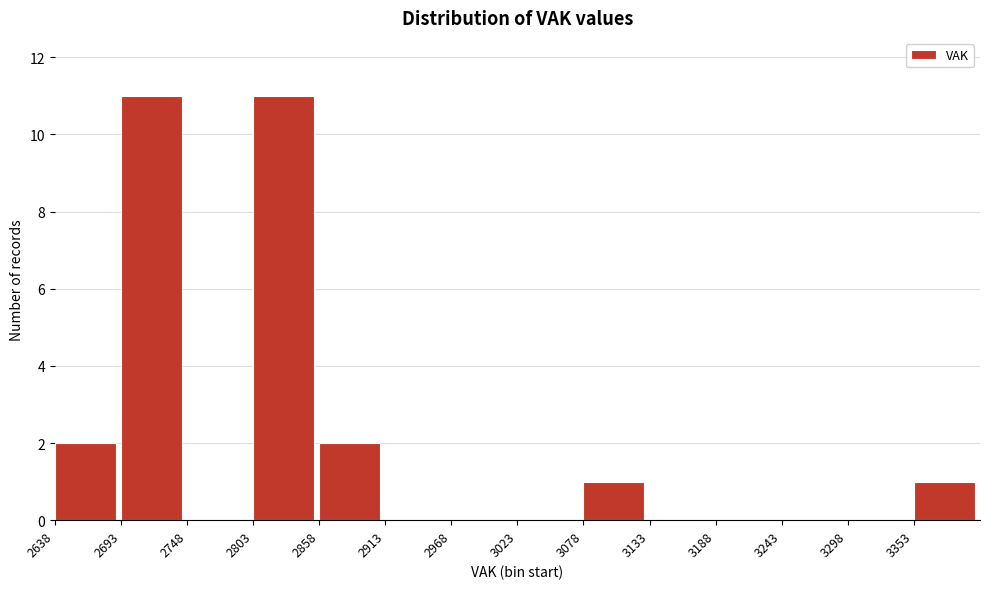

Reading left to right, transcribe this chart: for each bar, give the range it covers on the x-axis and its height. Neither the bar edges nor the heights are printed on the chart, so give them approximately, as read against the axes.

2640 to 2690: 2
2690 to 2750: 11
2750 to 2800: 0
2800 to 2860: 11
2860 to 2910: 2
2910 to 2970: 0
2970 to 3020: 0
3020 to 3080: 0
3080 to 3130: 1
3130 to 3190: 0
3190 to 3240: 0
3240 to 3300: 0
3300 to 3350: 0
3350 to 3410: 1